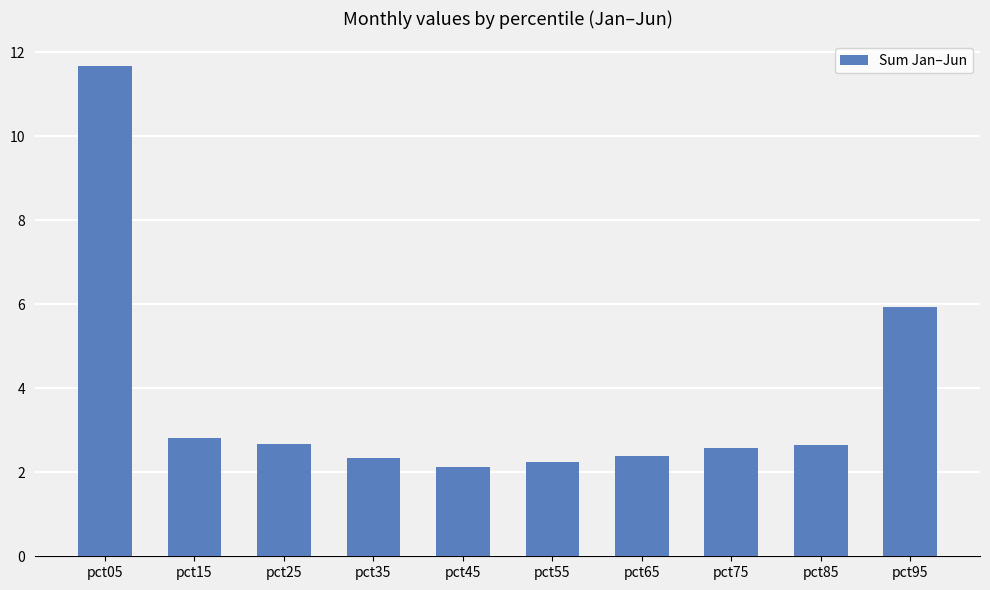

What is the sum of the values at pct25 and pct45?

4.8